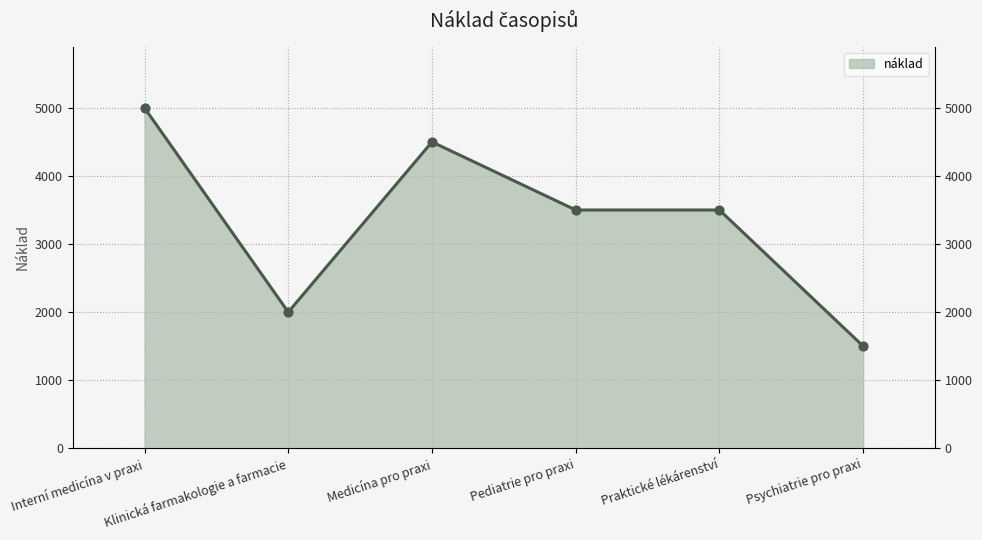

What is the ratio of the value at Pediatrie pro praxi to the value at Praktické lékárenství?

1.0